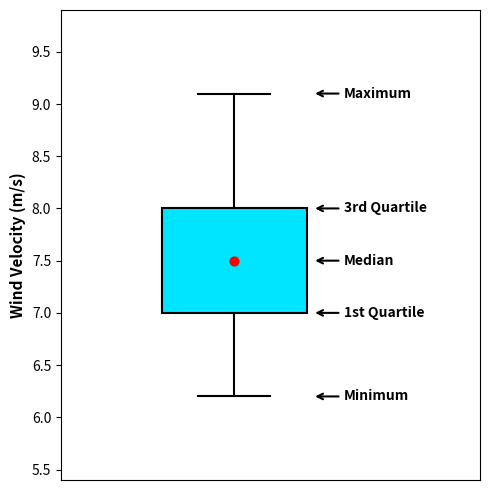

Where does the median line of the box sit on the y-axis? The values are not printed on the chart, so give them approximately, as read against the axis.

7.5